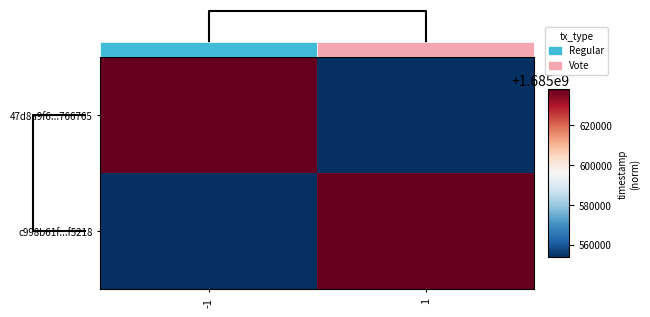

Reading left to right, list all the values displayed in this chart.

47d8a9f6...766765: -1=1685637915	1=1685553718
c998b61f...f5218: -1=1685553718	1=1685637915